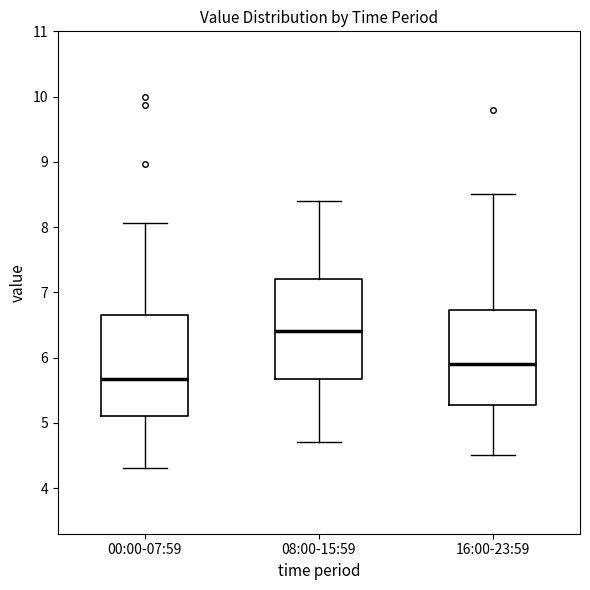

Which box's median line is the highest?

08:00-15:59